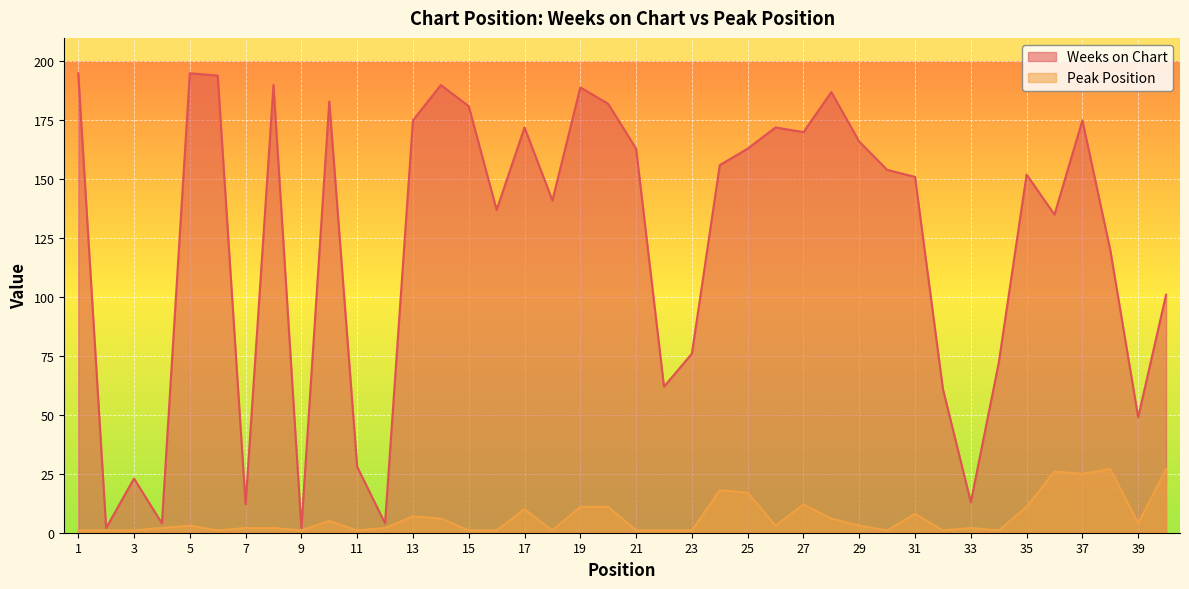

The Peak Position series shows 1 at 3. True or false?

True